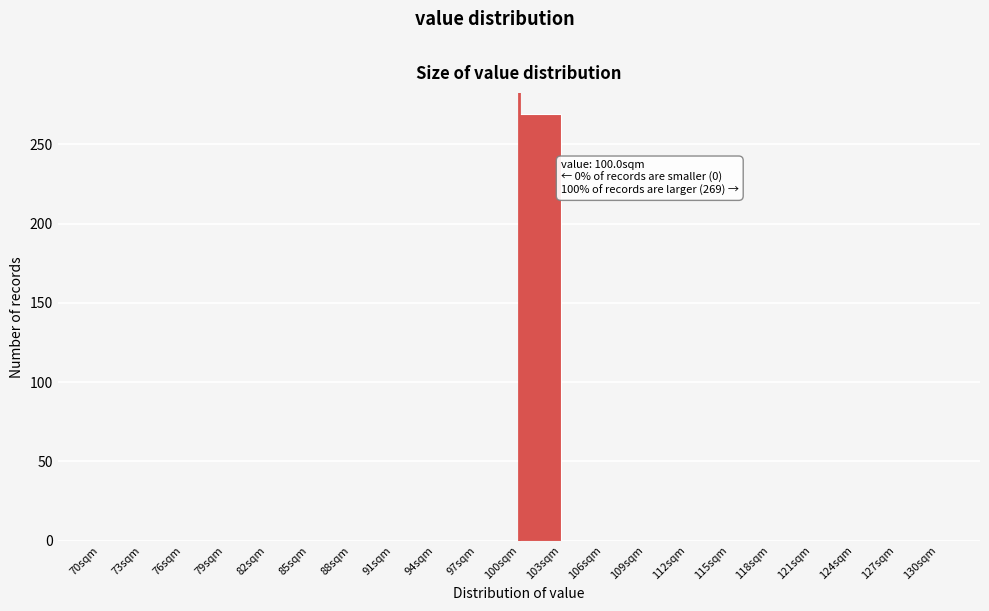

Over which range of the x-axis is the bar tallest?

100 to 103